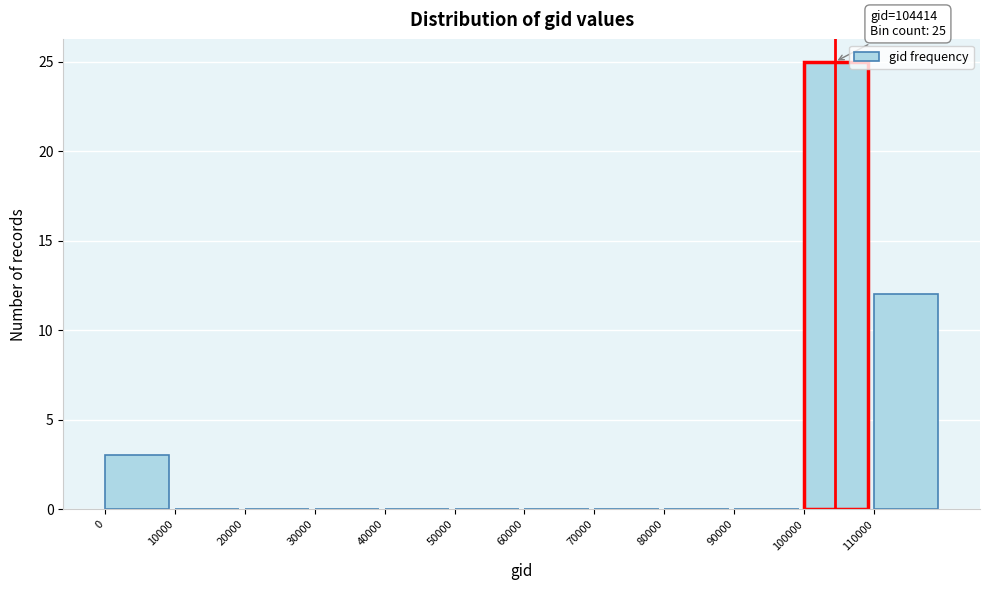

Over which range of the x-axis is the bar tallest?

100000 to 110000